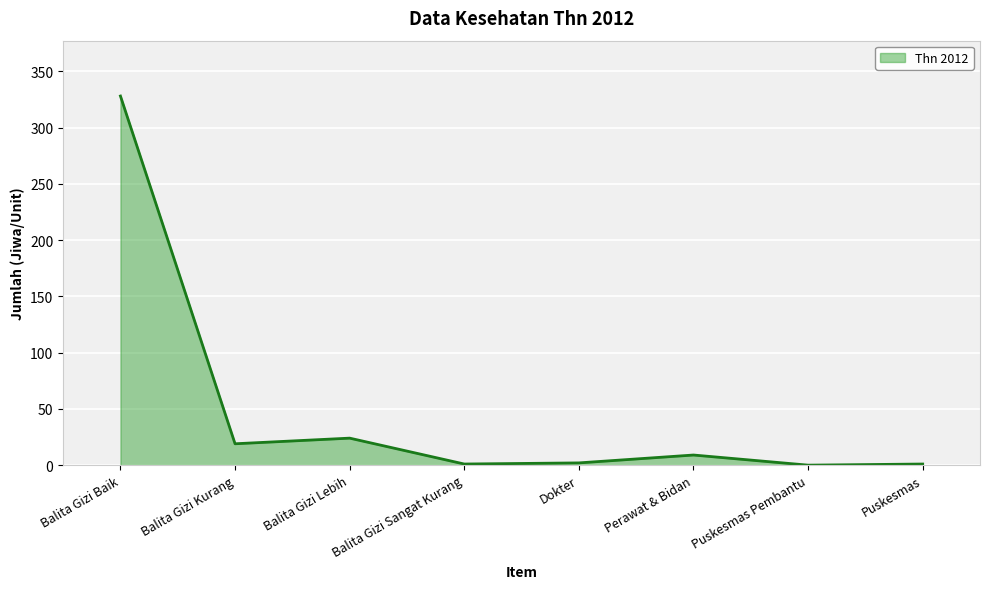

The value at Puskesmas Pembantu is 158. True or false?

False